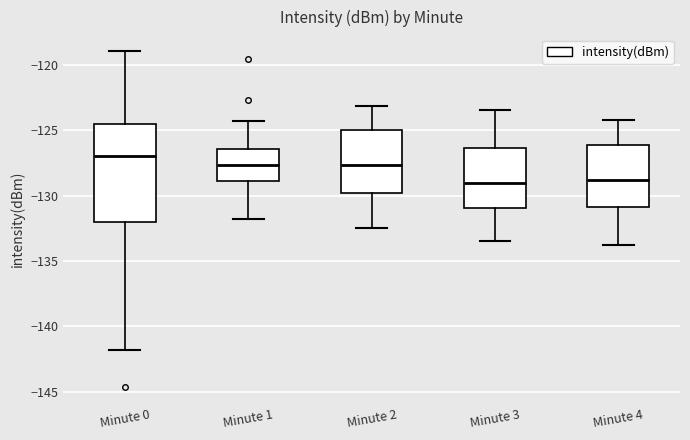

Which box is the tallest, from its lower edge to its upper edge?

Minute 0